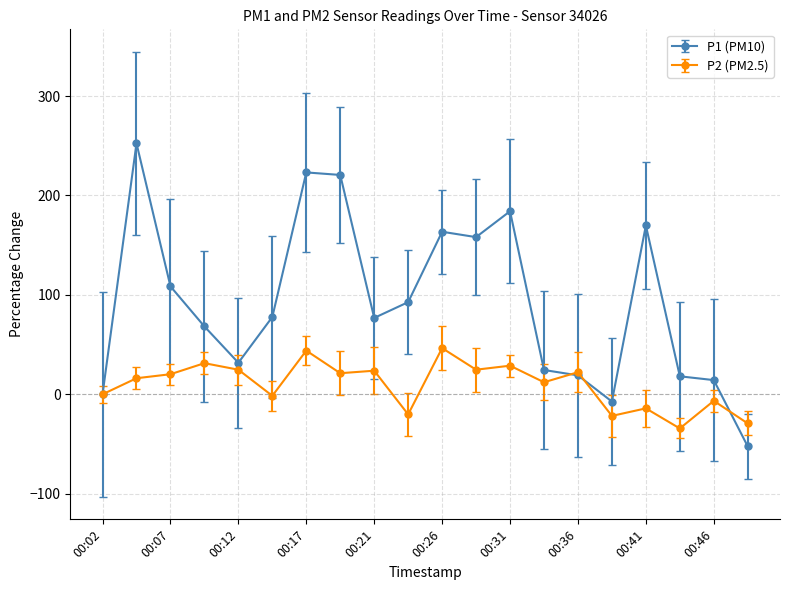

List the series in order of their peak value, lowest first.

P2 (PM2.5), P1 (PM10)